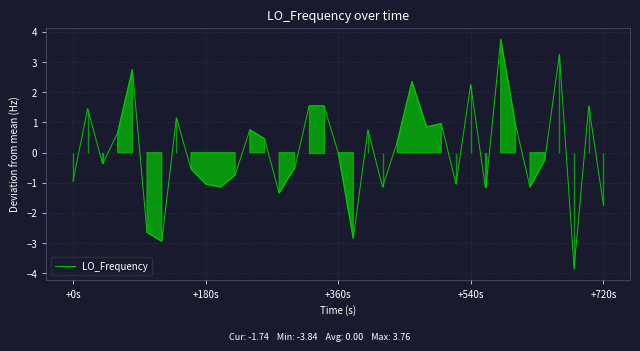

True or false: there are more than 0 points higher than both neighbors.

True